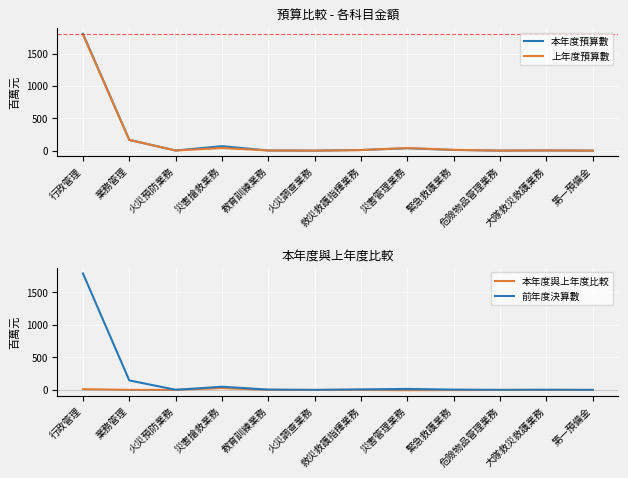

Which has a higher value, 火災預防業務 or 火災調查業務?

火災預防業務